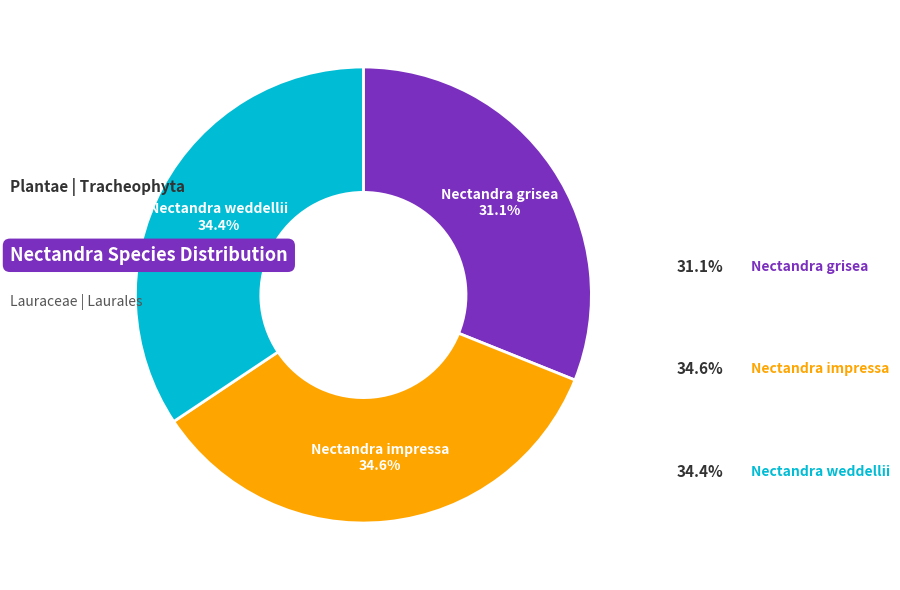

Is there any slice that represents more than half of the pie?

No